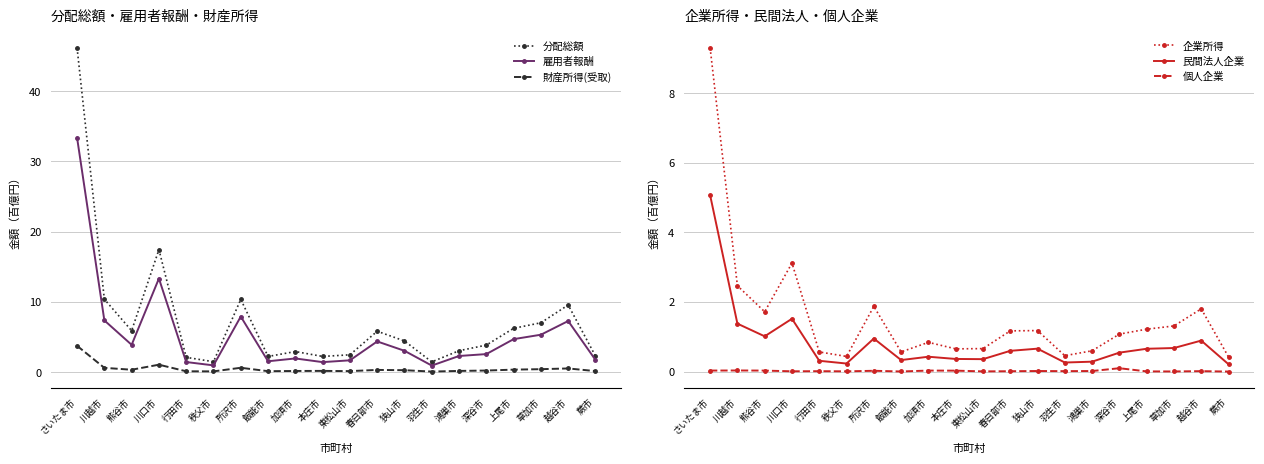

What is the total value across all series at 熊谷市?

12.9